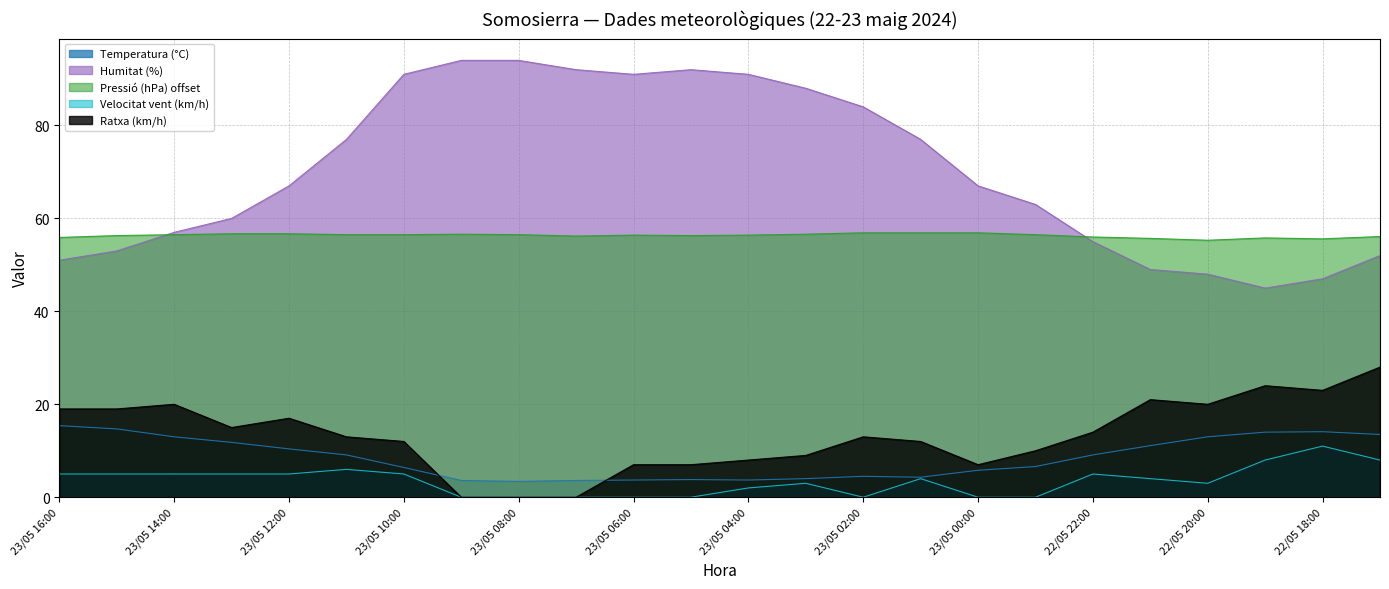

Which series has the largest range (max minus min)?

Humitat (%)